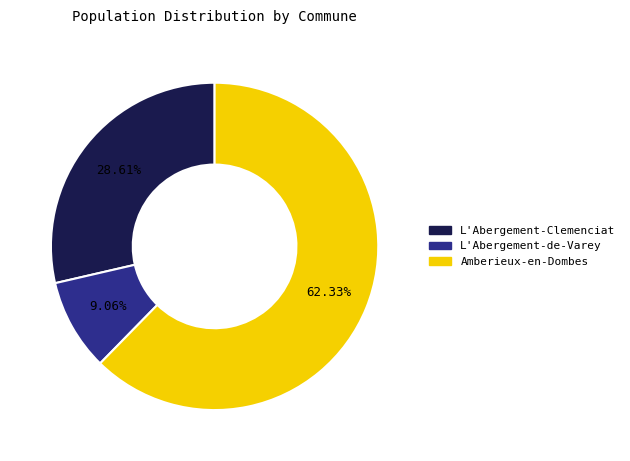

To the nearest percent, what is the combined percentage of L'Abergement-de-Varey and Amberieux-en-Dombes?

71%